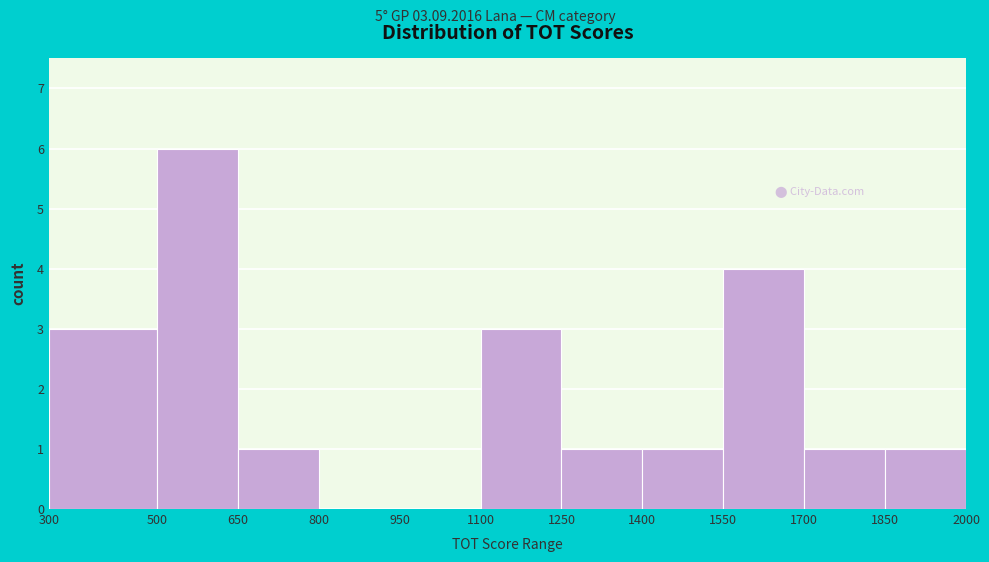

Which range on the x-axis has the tallest bar?

500 to 650